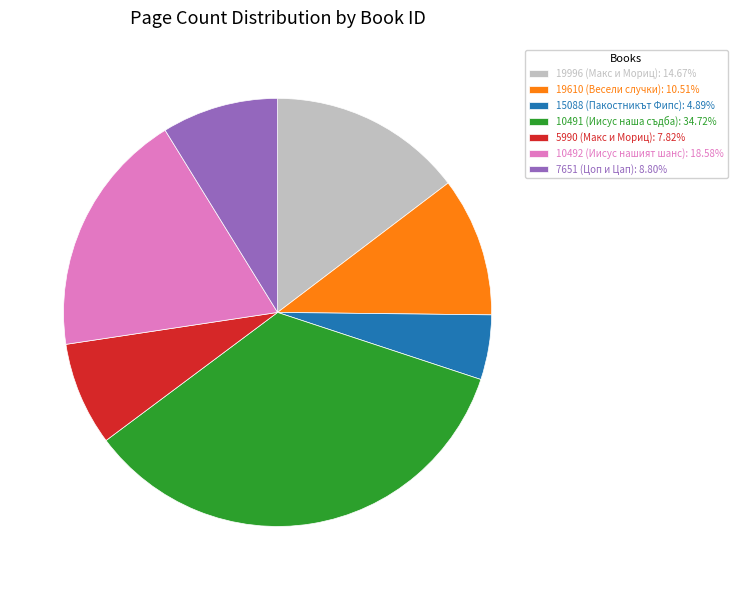

How many segments does this pie chart have?

7